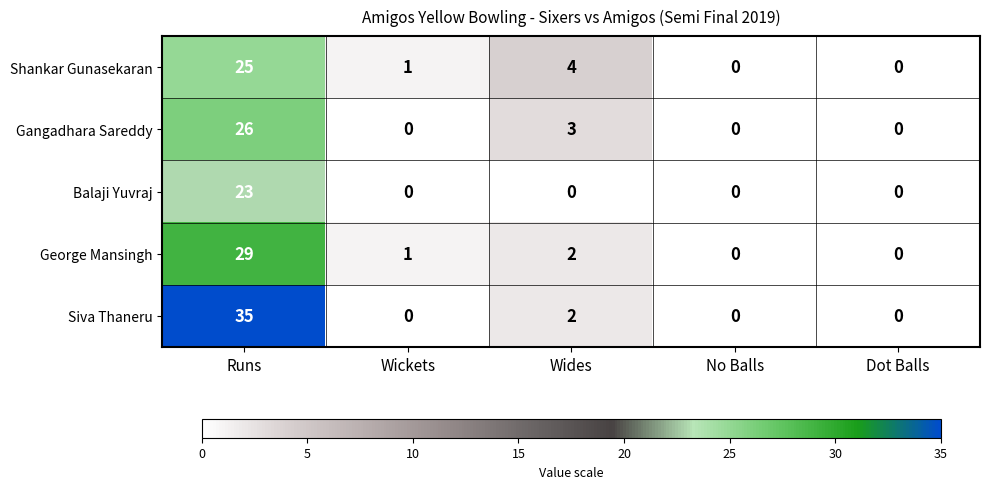

Which series changed the most between Wides and No Balls?

Shankar Gunasekaran